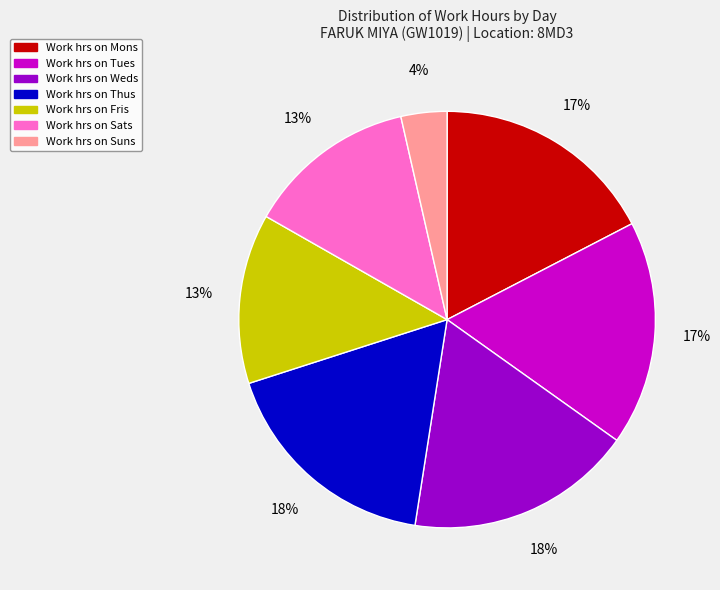

To the nearest percent, what is the average slice percentage?

14%